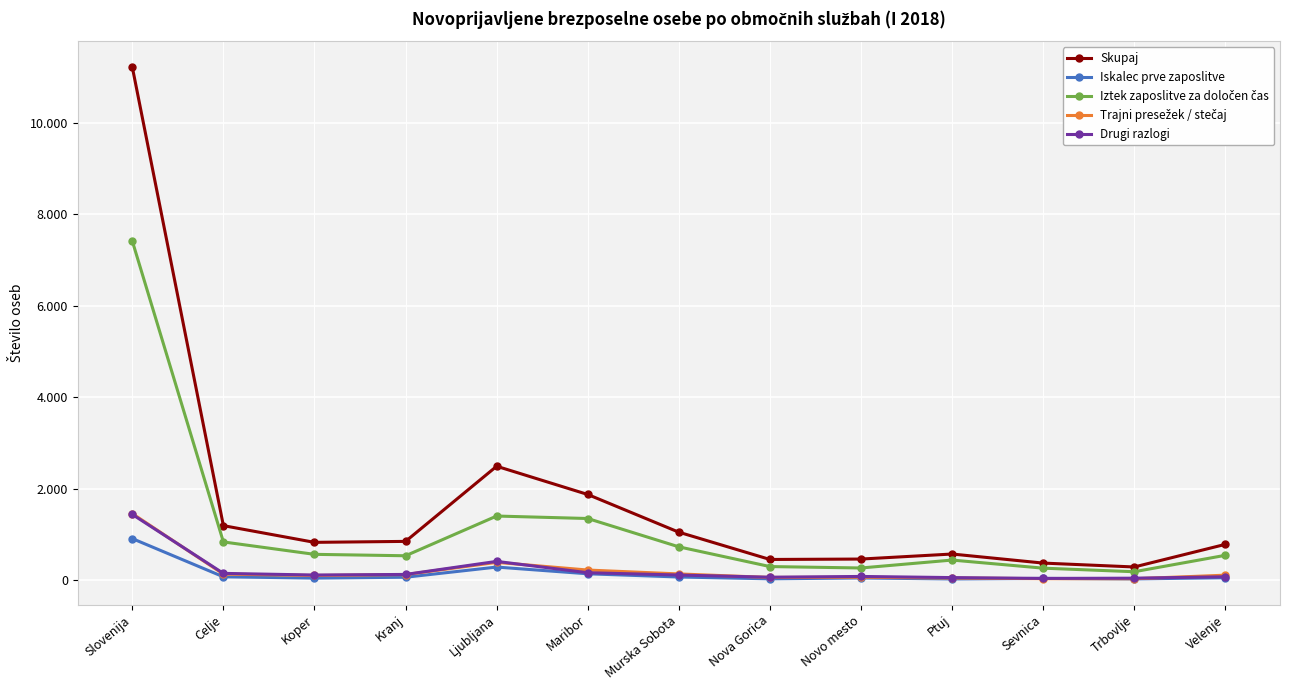

What is the difference between the Skupaj values at Velenje and Ptuj?

211